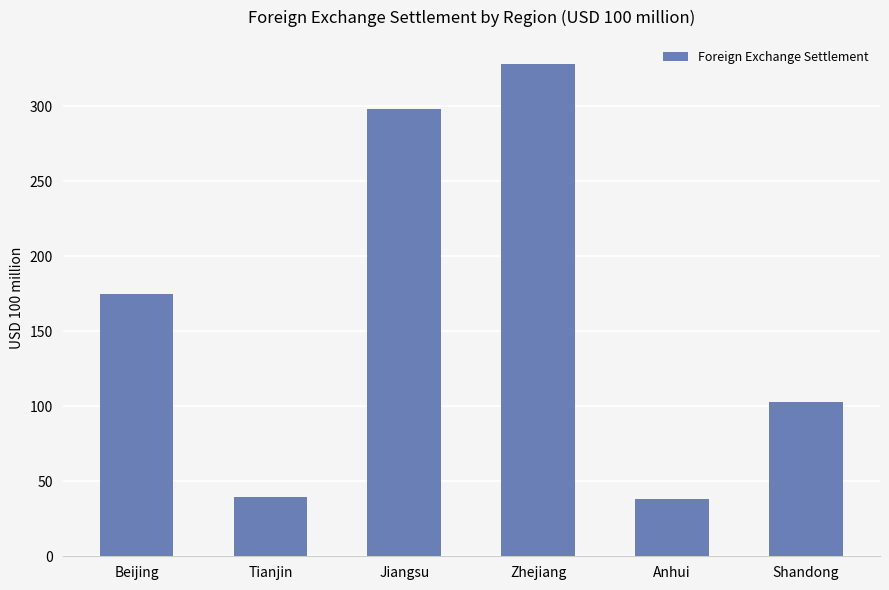

The chart shows a value of 103.0 at Shandong. True or false?

True